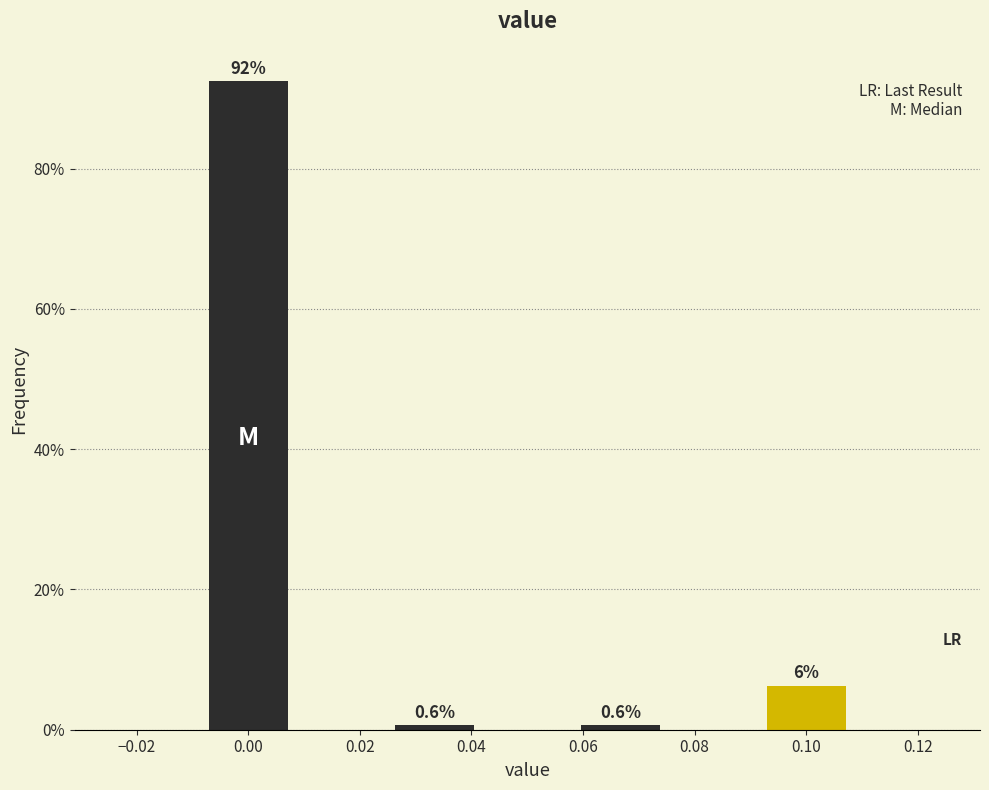

Which range on the x-axis has the tallest bar?

-0.008 to 0.008